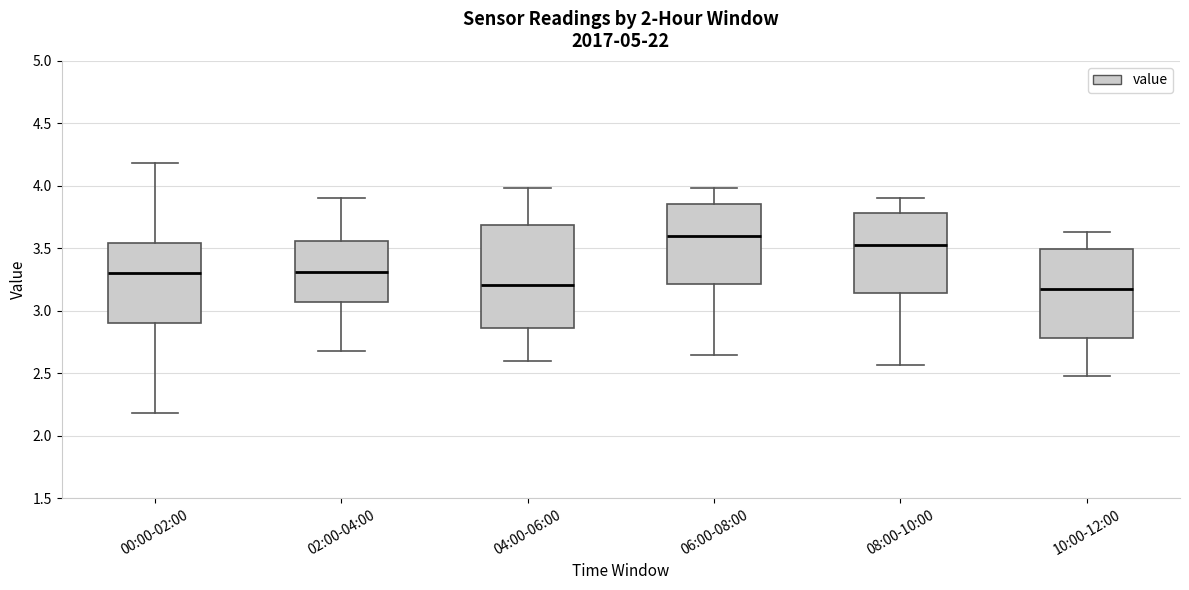

Which box is the tallest, from its lower edge to its upper edge?

04:00-06:00